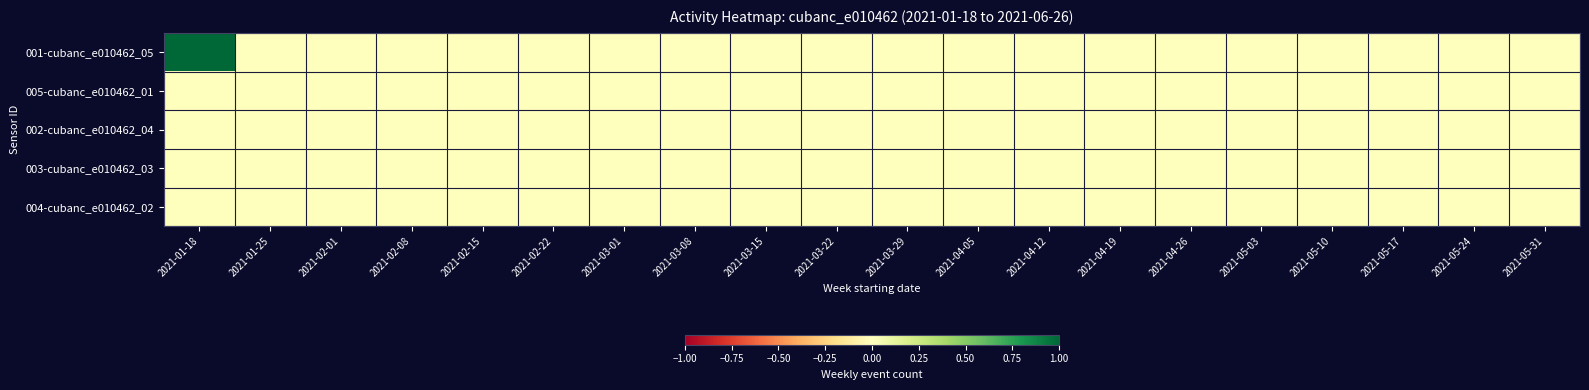

At 2021-05-17, list the series in order from largest to smallest.

001-cubanc_e010462_05, 005-cubanc_e010462_01, 002-cubanc_e010462_04, 003-cubanc_e010462_03, 004-cubanc_e010462_02